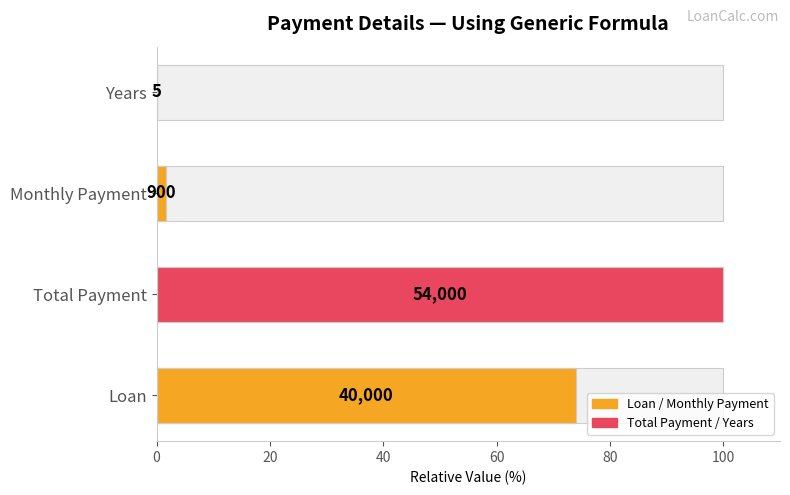

How many values are below 74?

2